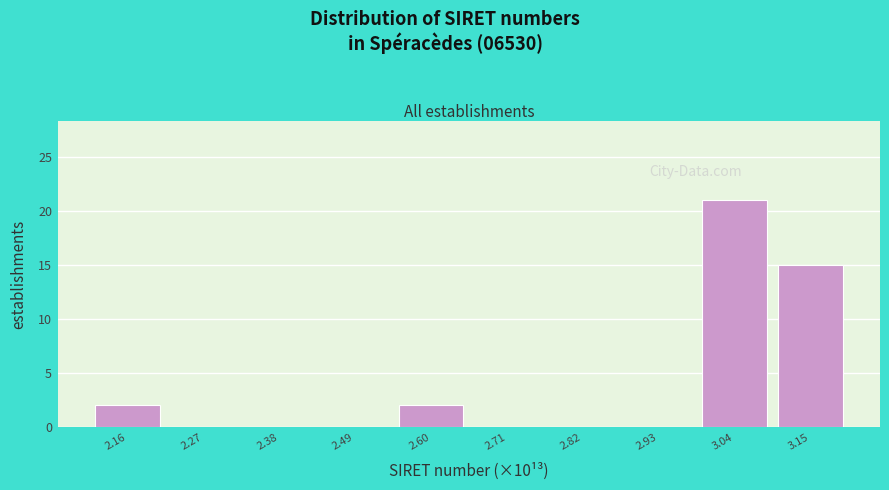

Reading right to left, what are all the values shown in this chart?

3.15=15	3.04=21	2.93=0	2.82=0	2.71=0	2.60=2	2.49=0	2.38=0	2.27=0	2.16=2